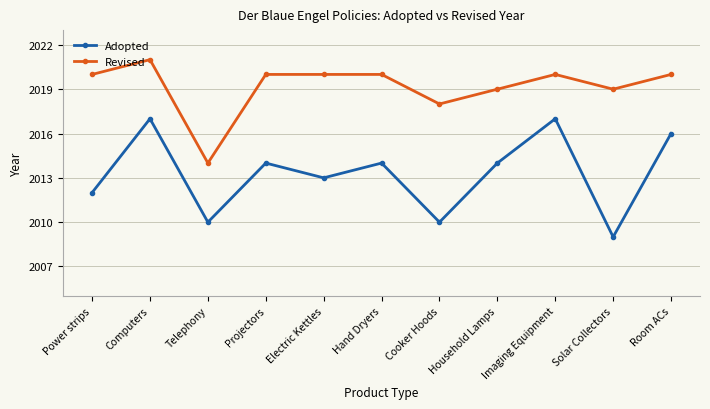

What are all the series names shown in the legend?

Adopted, Revised